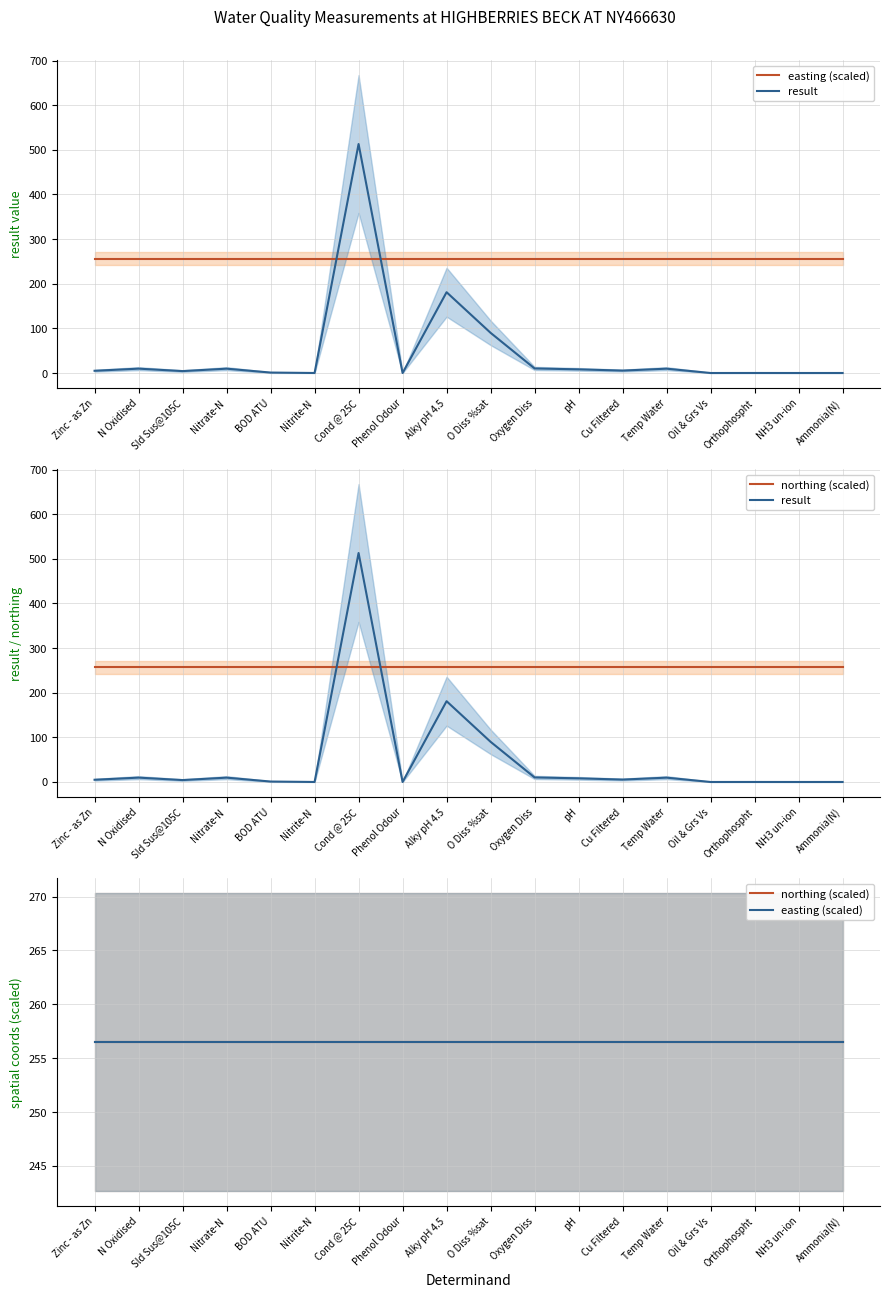

Where does the result series first go above 5?

N Oxidised